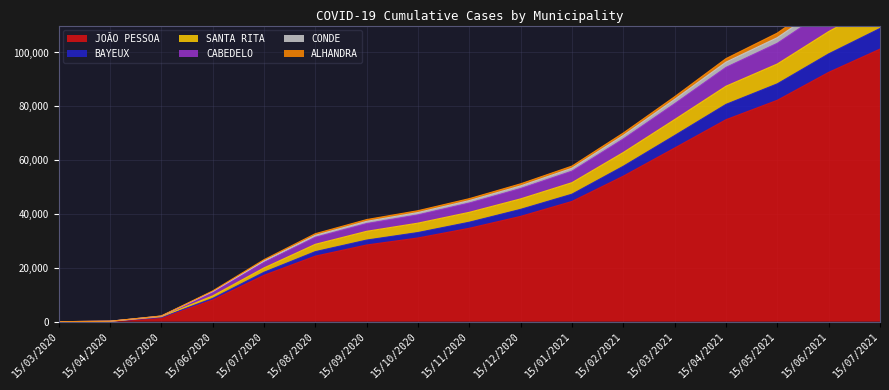

How many data points in SANTA RITA are less than 45699?

8